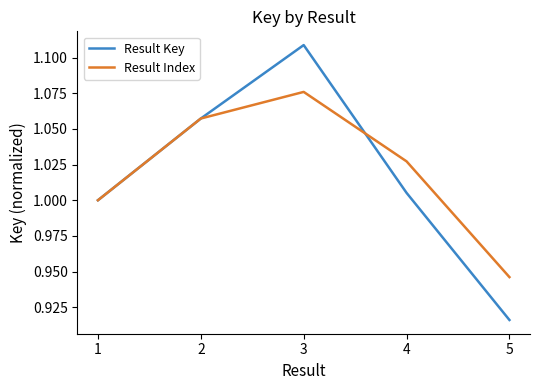

List the labels in order of Result Index value, smallest first.

5, 1, 4, 2, 3